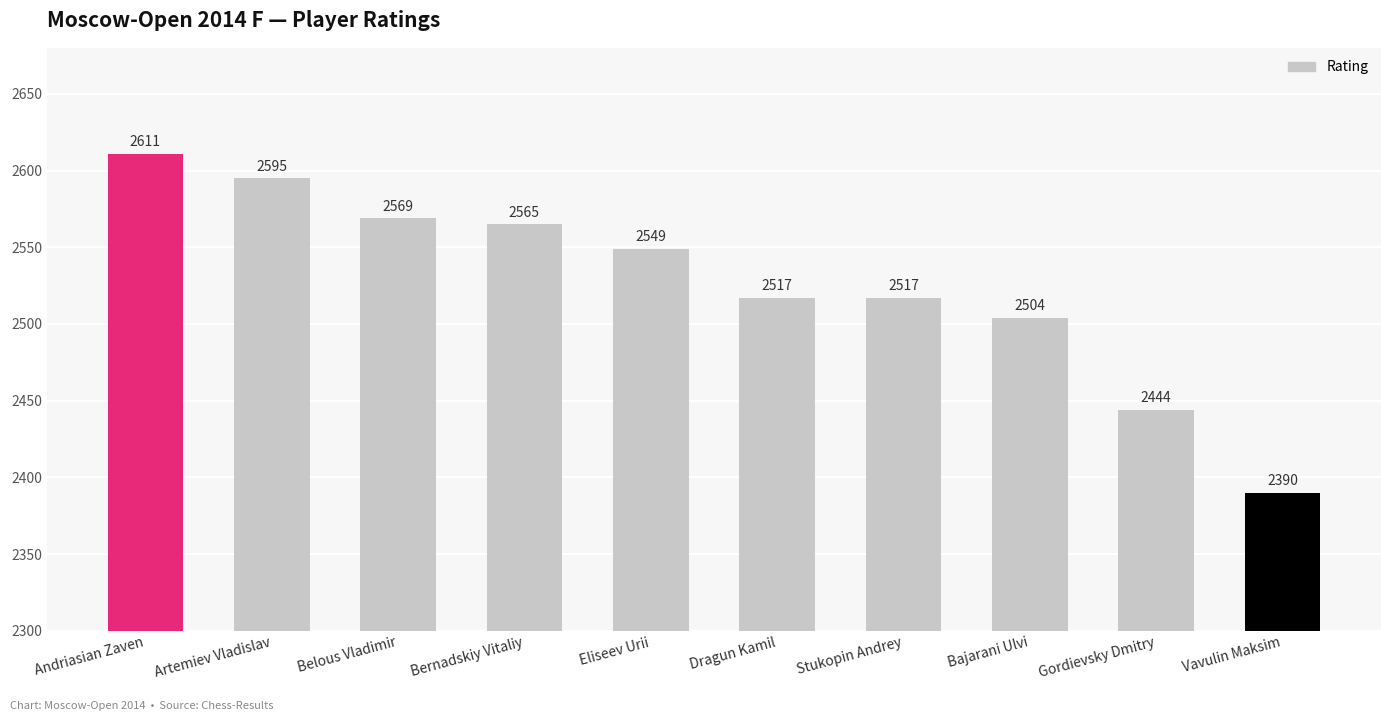

How many bars are there in total?

10